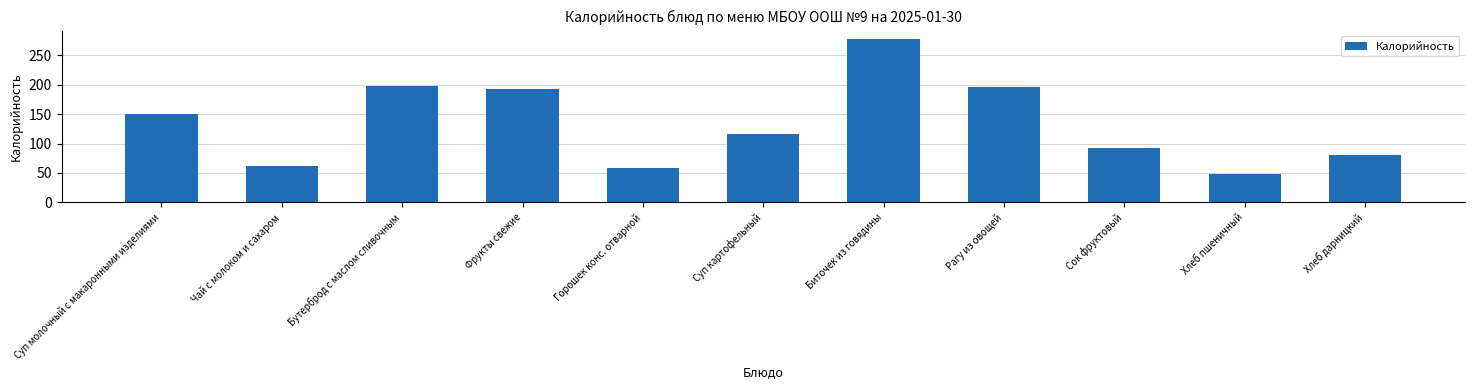

Which label corresponds to the smallest value in the chart?

Хлеб пшеничный